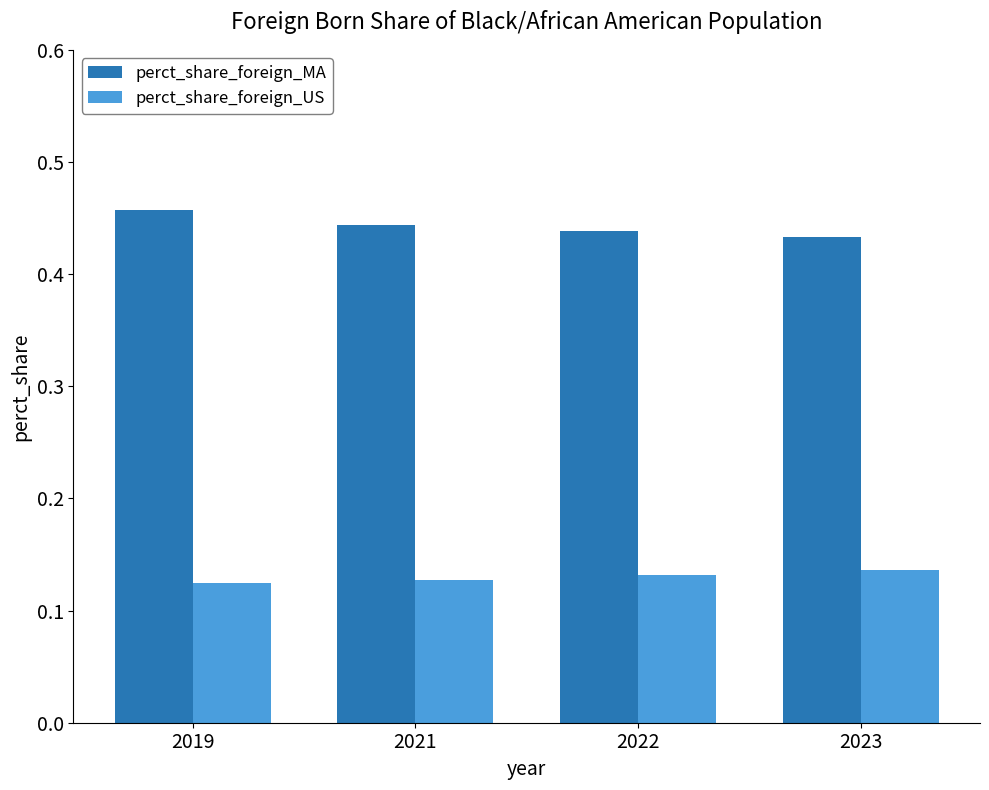

Is it true that perct_share_foreign_MA equals 0.2 at 2023?

False